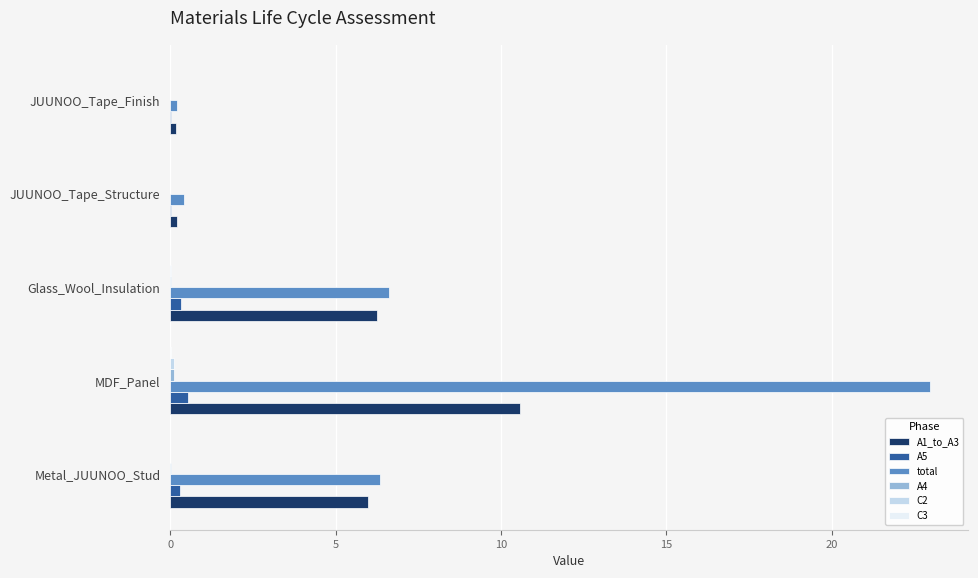

True or false: A1_to_A3 has a value of 6.0 at Metal_JUUNOO_Stud.

True